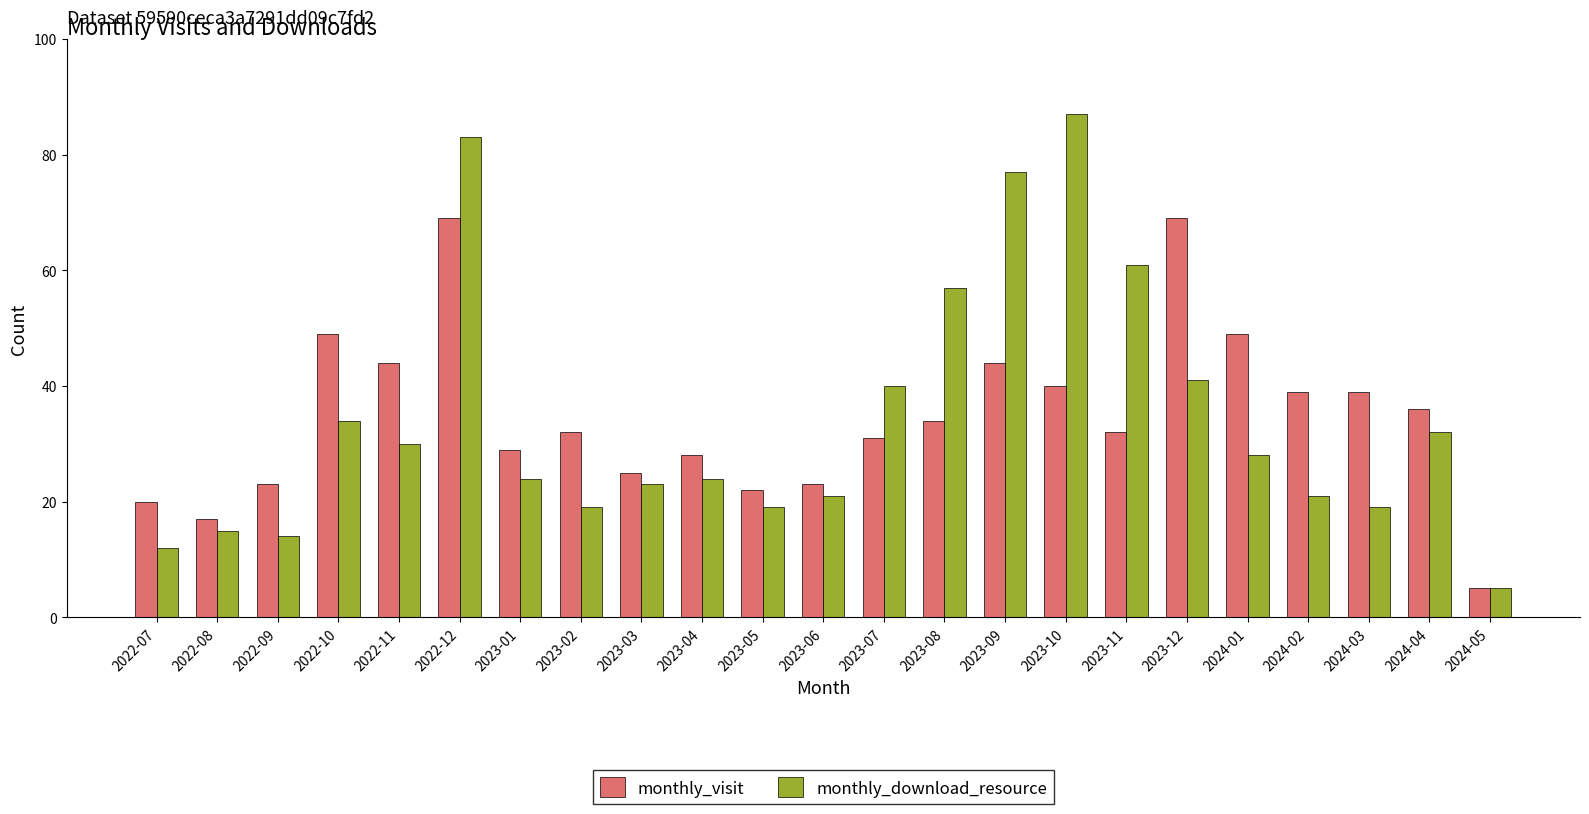

What is the lowest value of the monthly_download_resource series?

5